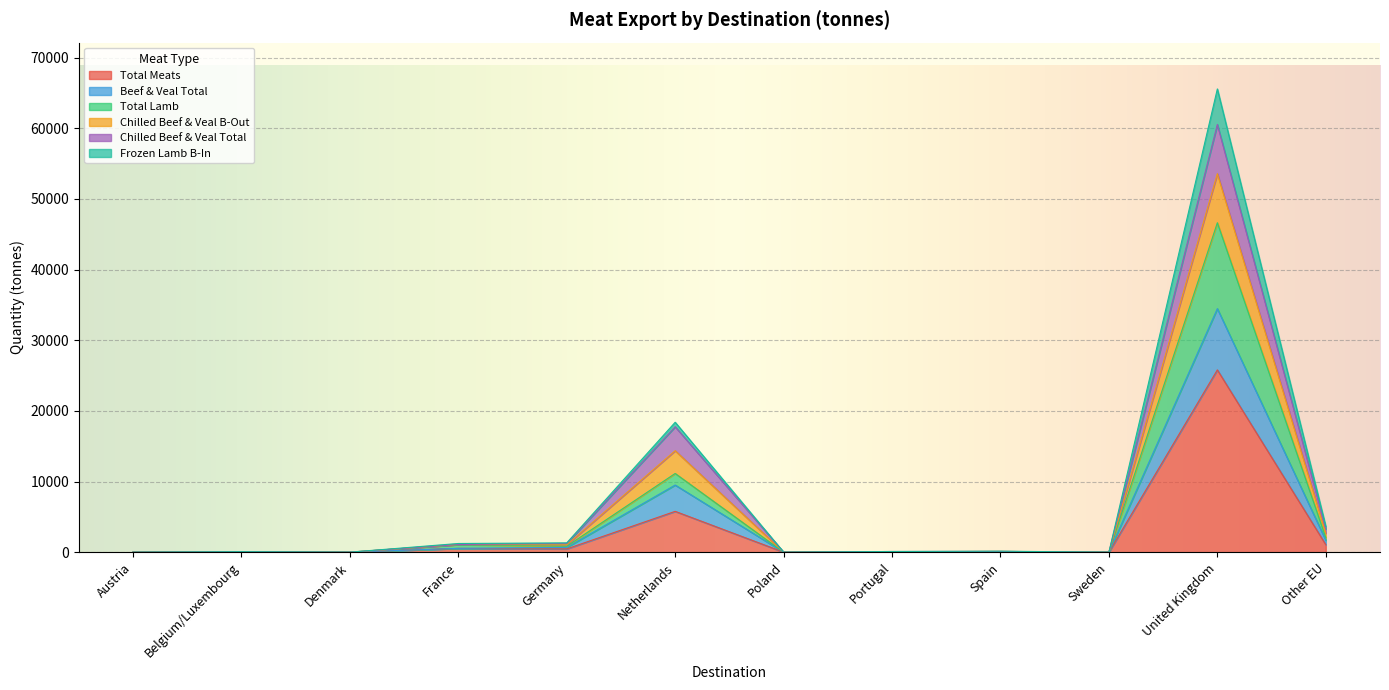

What are all the series names shown in the legend?

Total Meats, Beef & Veal Total, Total Lamb, Chilled Beef & Veal B-Out, Chilled Beef & Veal Total, Frozen Lamb B-In